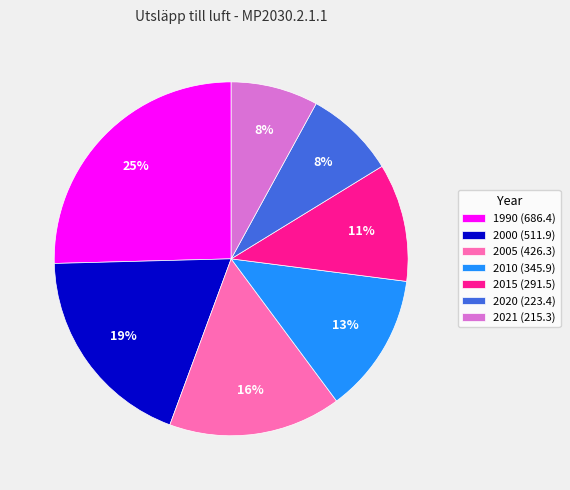

How many slices are in this pie chart?

7